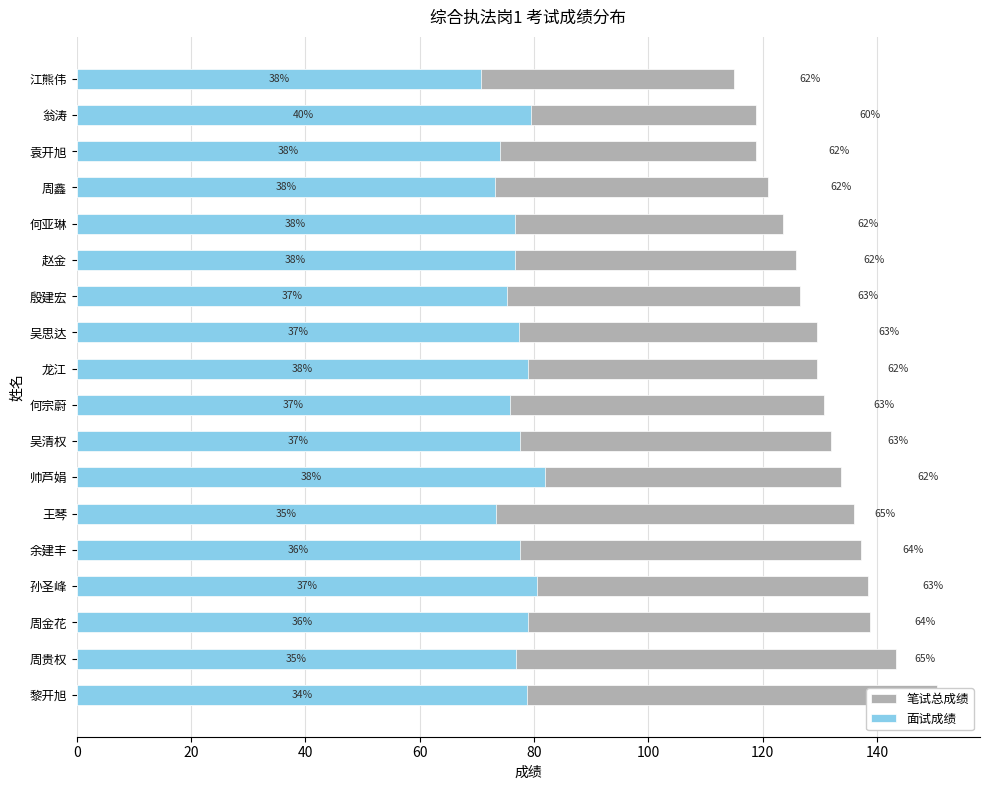

Which series has the widest spread of values?

笔试总成绩